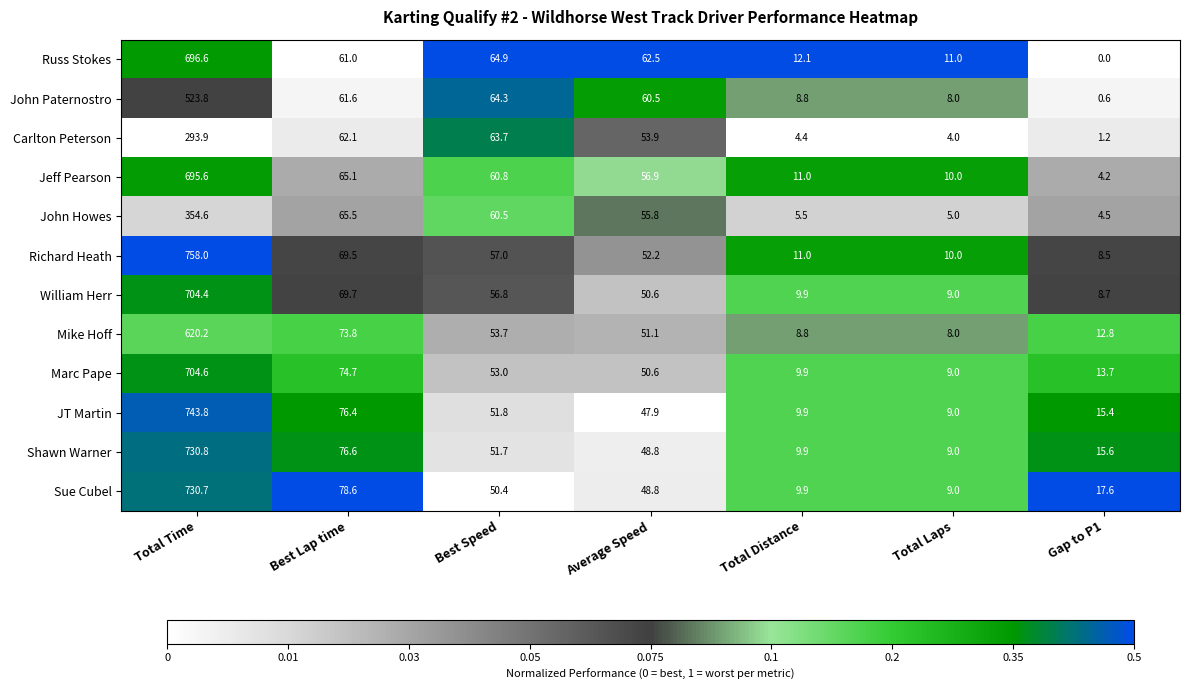

Is it true that Marc Pape equals 53.0 at Best Speed?

True